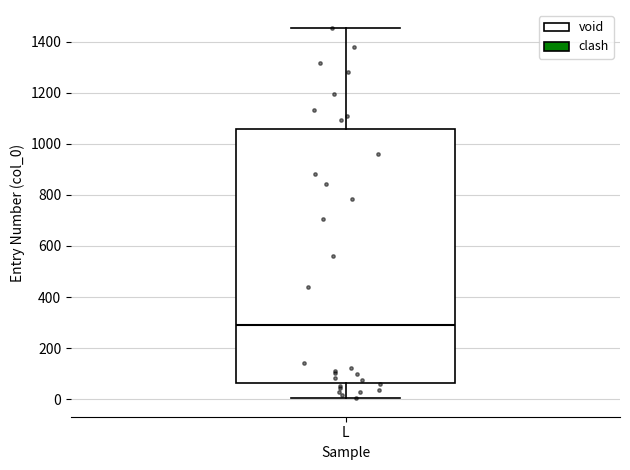

Where does the median line of the box for L sit on the y-axis? The values are not printed on the chart, so give them approximately, as read against the axis.

300